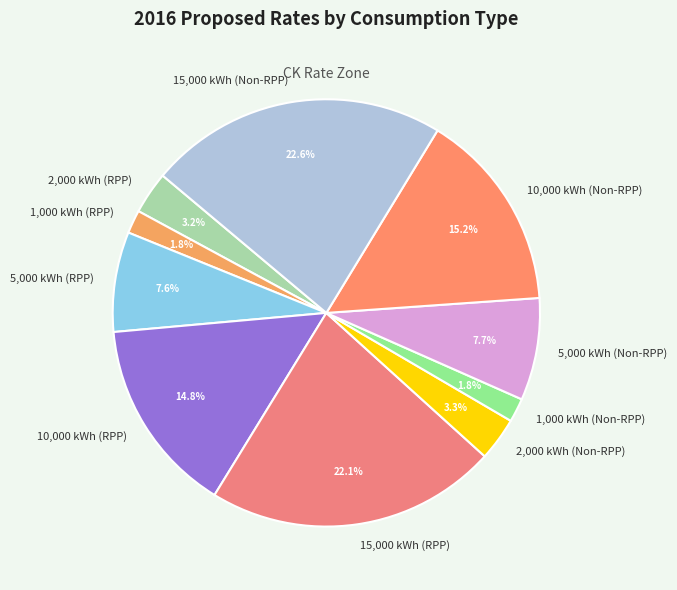

Is there any slice that represents more than half of the pie?

No